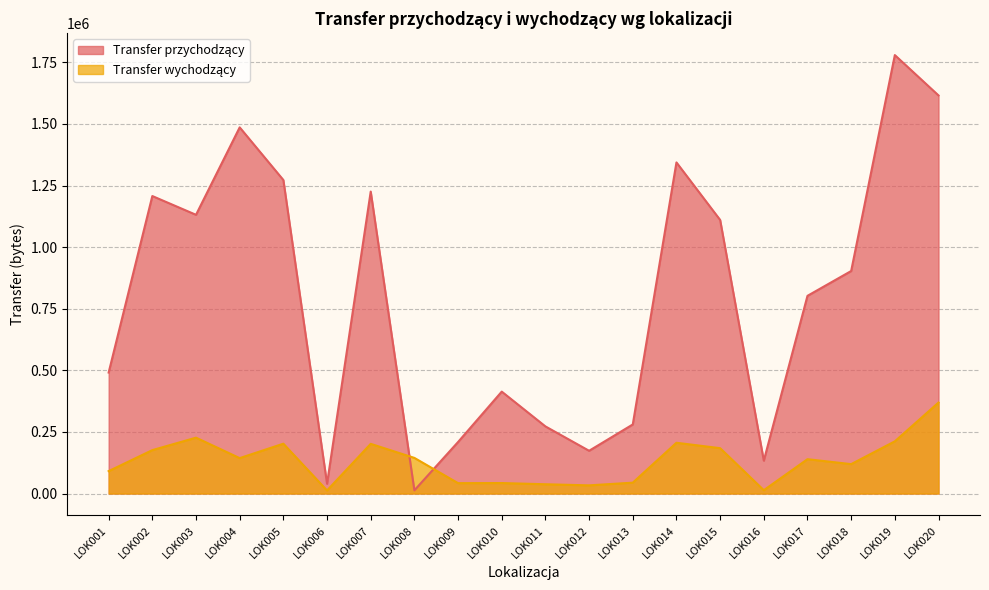

How many interior local valleys does the Transfer wychodzący series have?

6